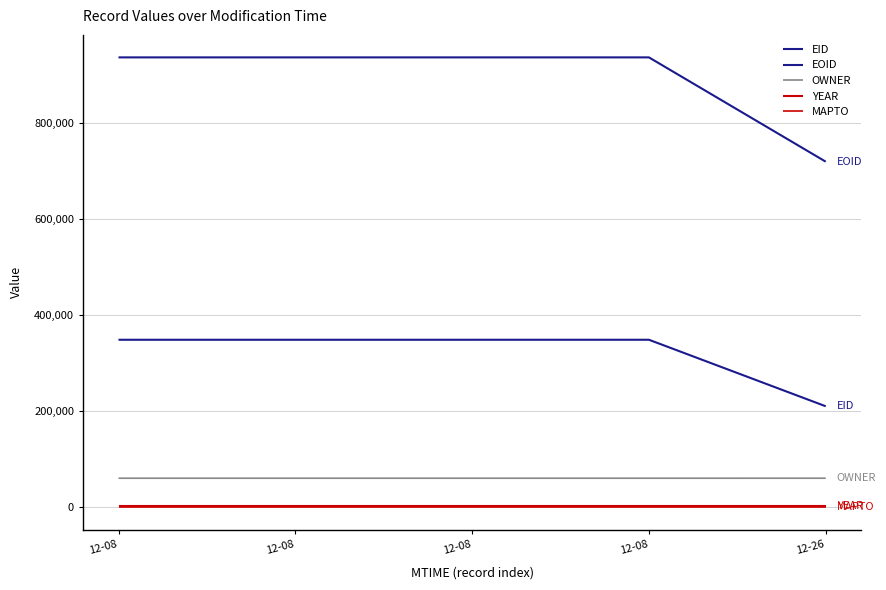

How many lines are shown in the chart?

5